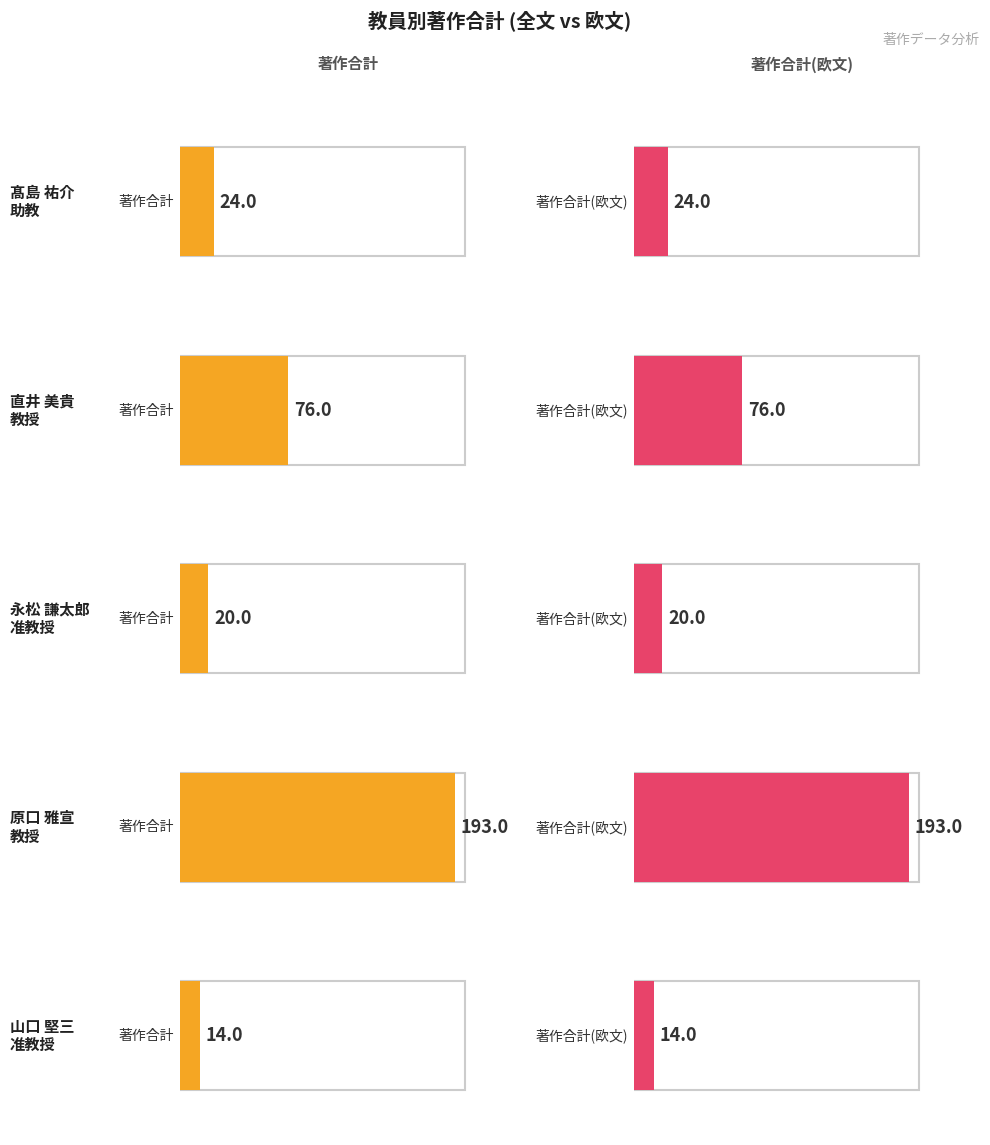

At which category is the sum across all series the highest?

原口 雅宣
教授